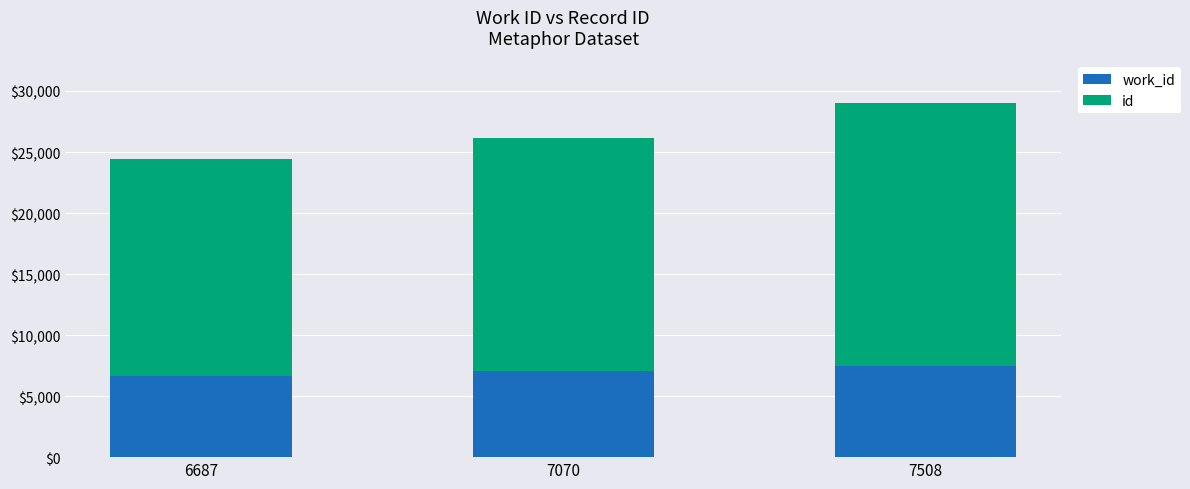

At which category is the sum across all series the highest?

7508